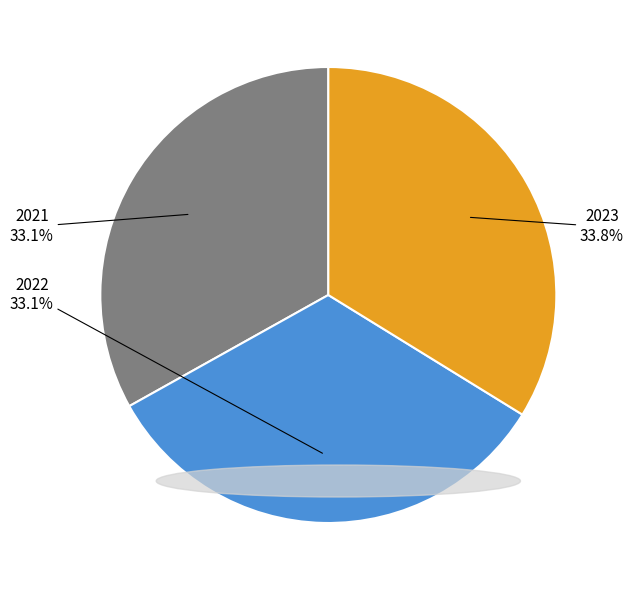

Is there any slice that represents more than half of the pie?

No